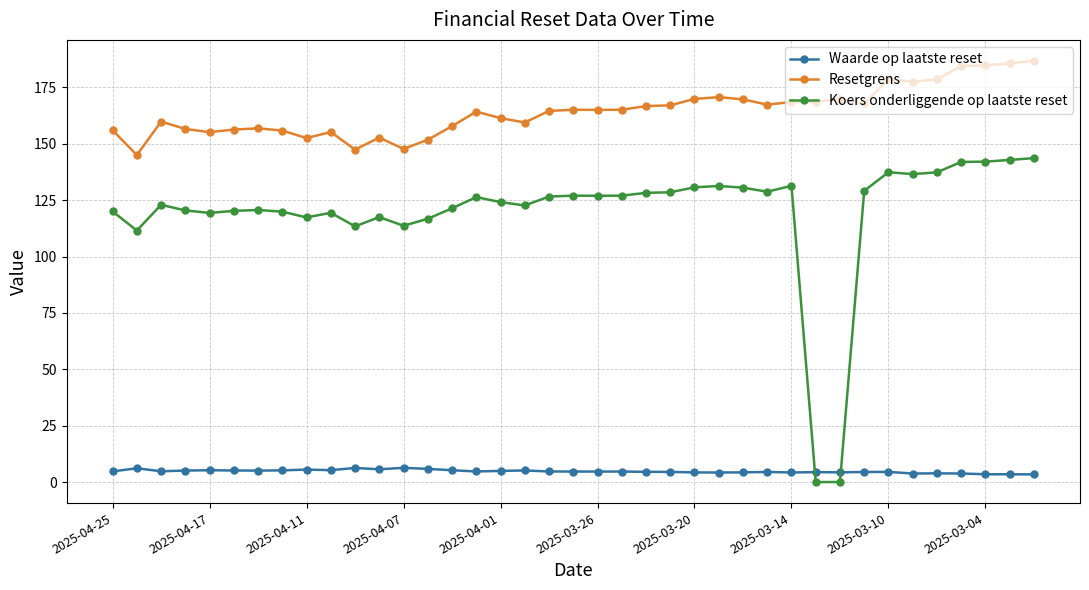

What is the sum of all Waarde op laatste reset values?

184.6